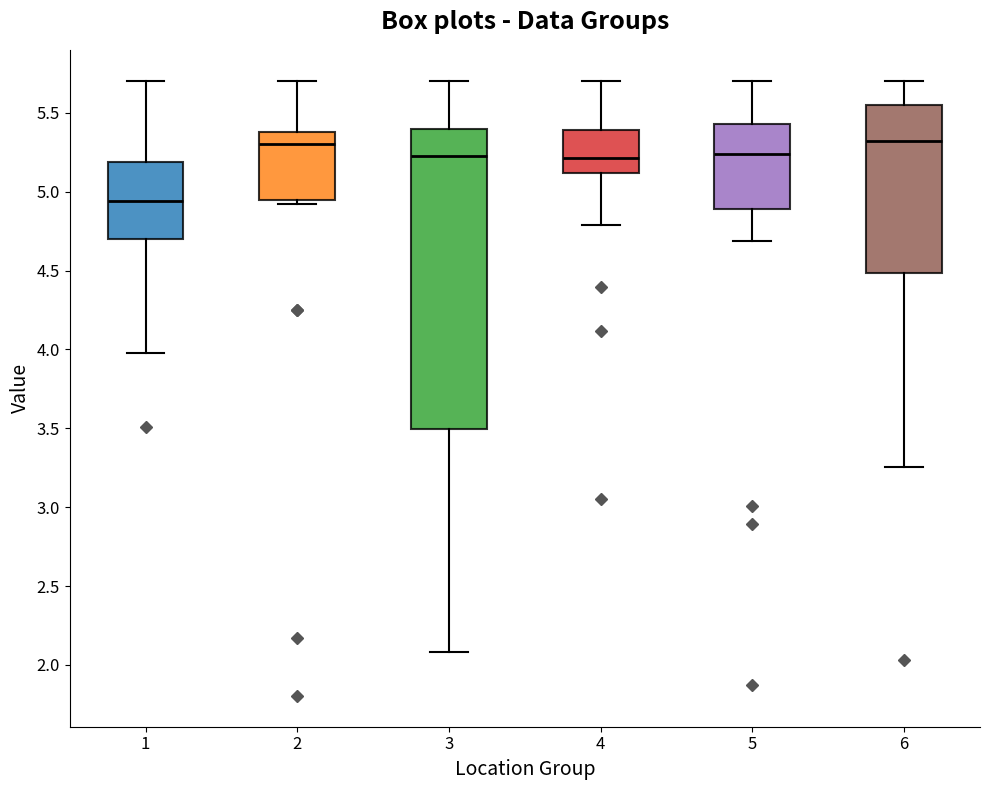

Comparing the boxes themselves (not the whiskers), which one is the tallest?

3